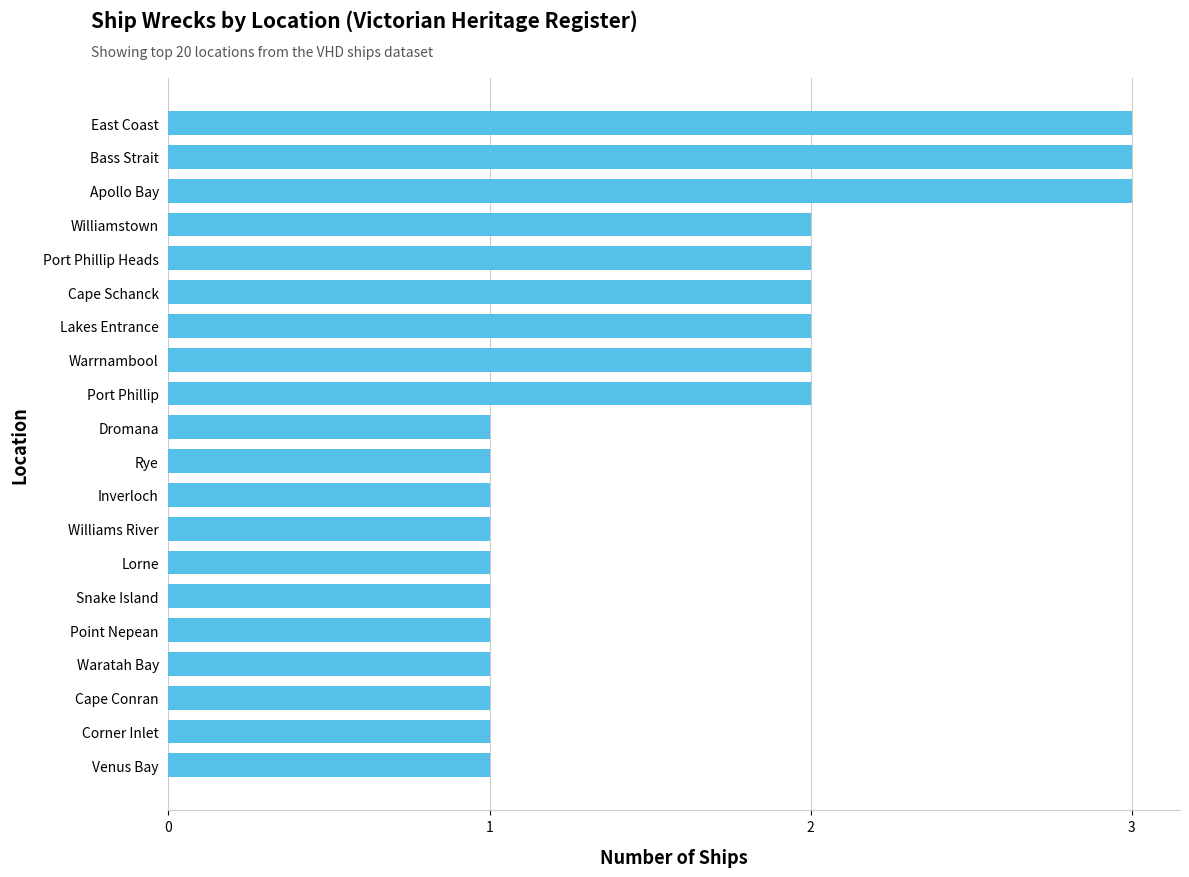

Count the values in the range 1 to 2.

17